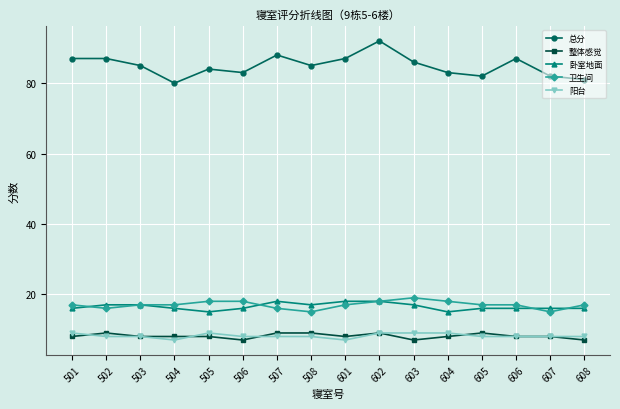

What is the difference between the second highest and second lowest values in the 阳台 series?

2